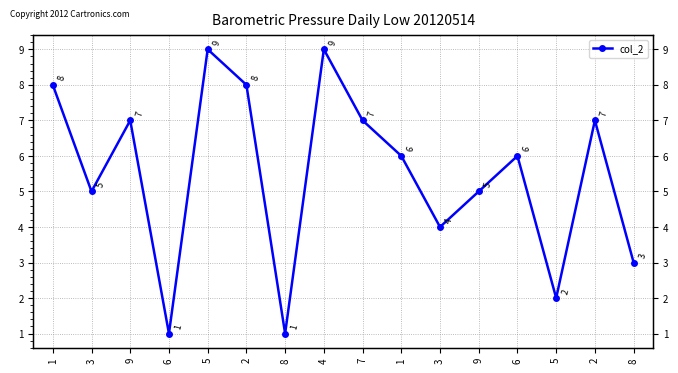

True or false: the data shows 3 at 9.

False